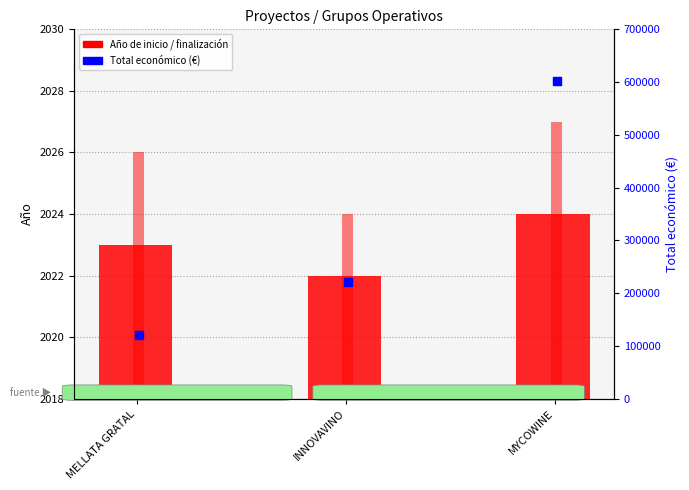

Which series reaches the minimum Y coordinate?

Año de inicio